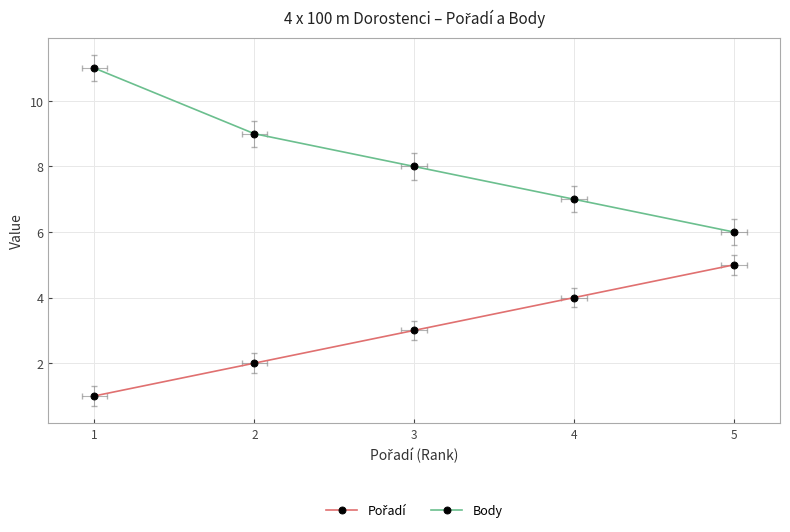

What is the difference between the highest and lowest values at 2?

7